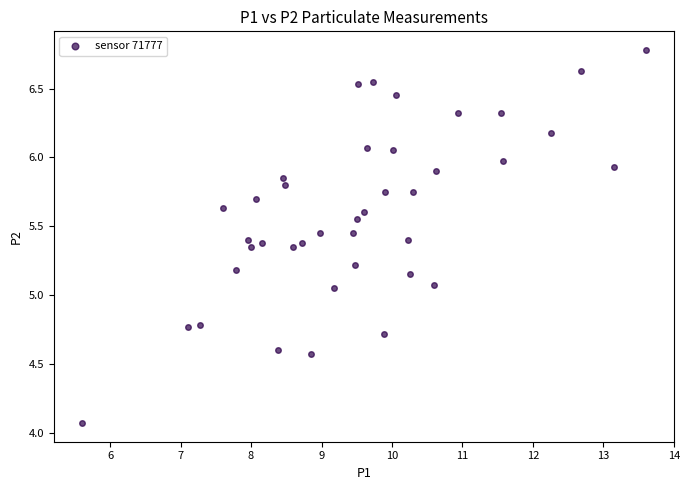

What is the range of X values (max minus min)?

8.0